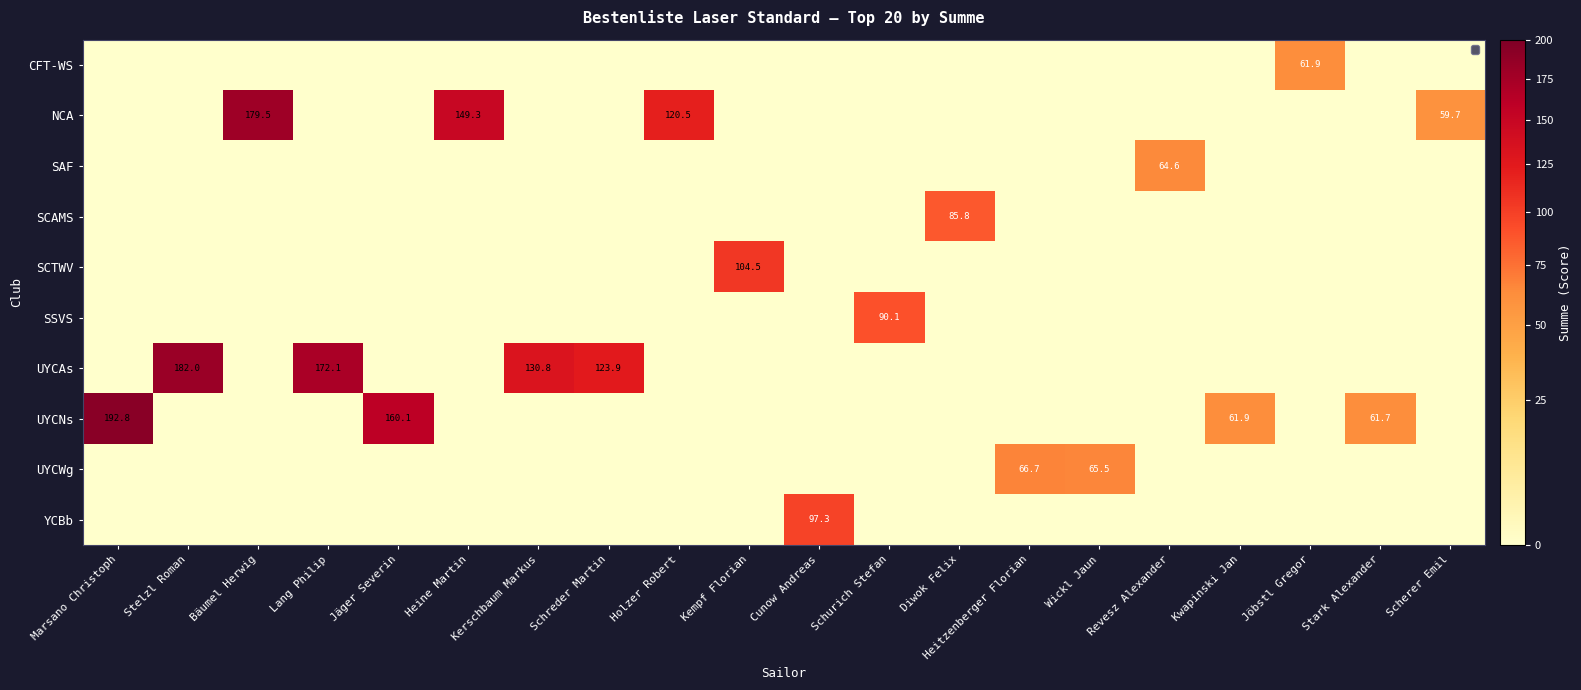

At Lang Philip, list the series in order from largest to smallest.

UYCAs, CFT-WS, NCA, SAF, SCAMS, SCTWV, SSVS, UYCNs, UYCWg, YCBb